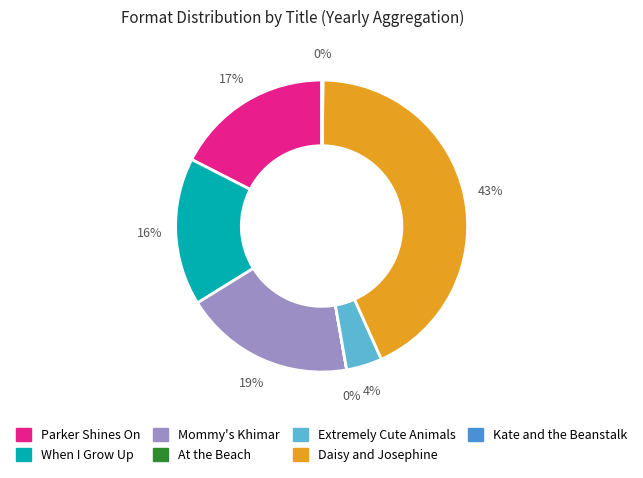

Is the sum of Mommy's Khimar and Daisy and Josephine greater than half?

Yes